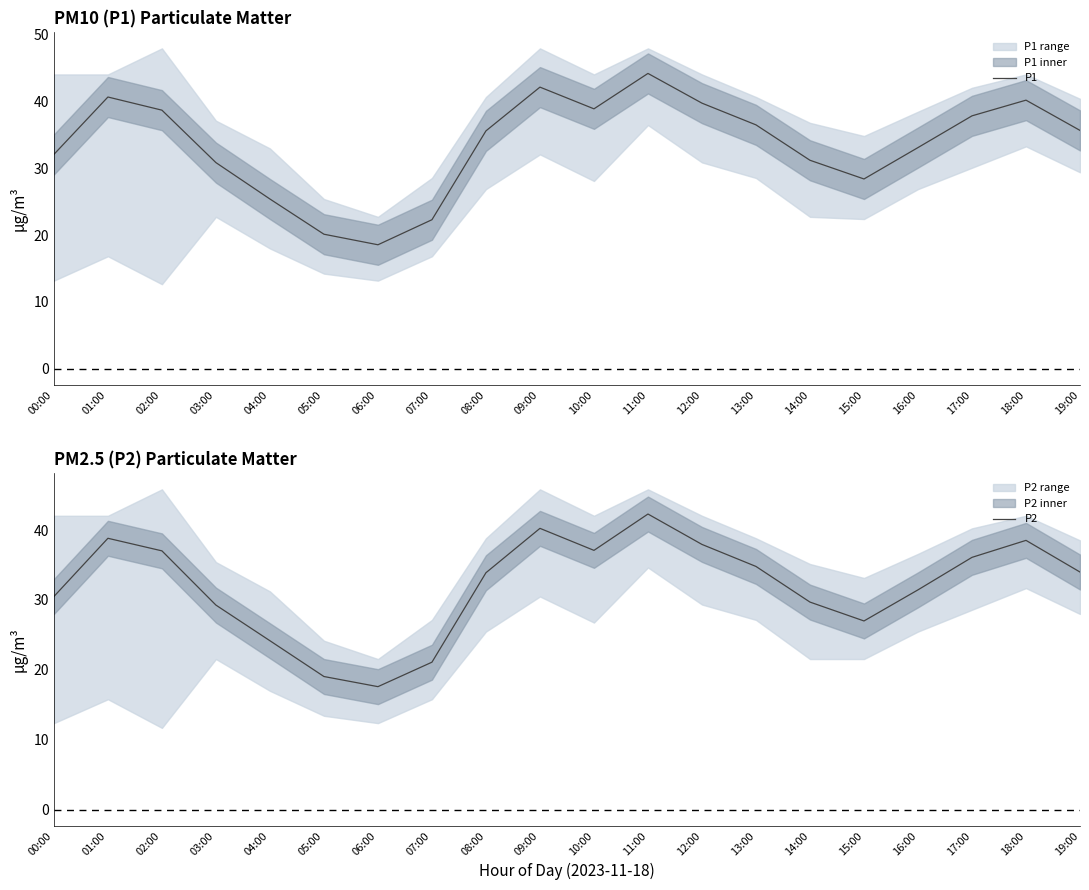

Which series has the widest spread of values?

P1